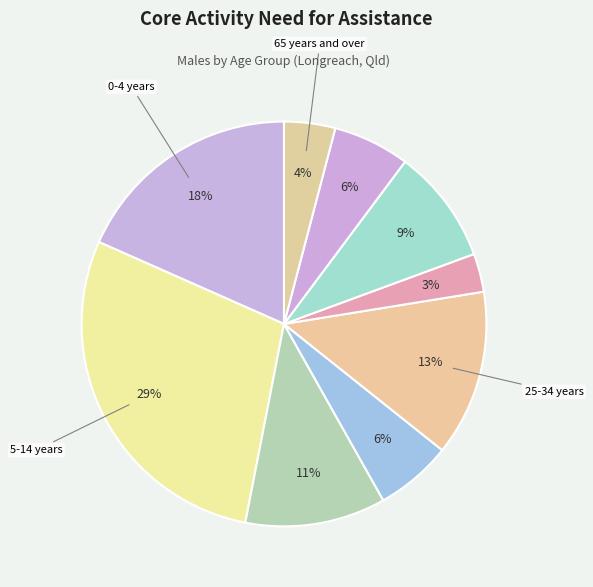

How many segments does this pie chart have?

9